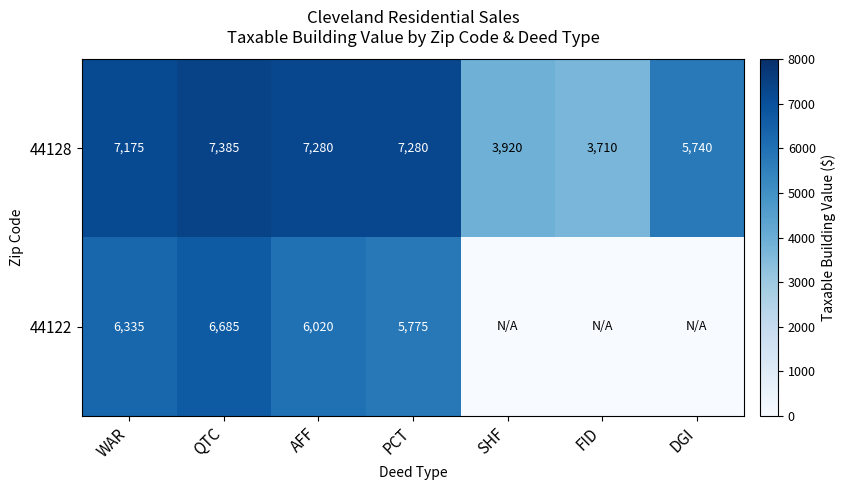

Rank the series at PCT from lowest to highest value.

44122, 44128